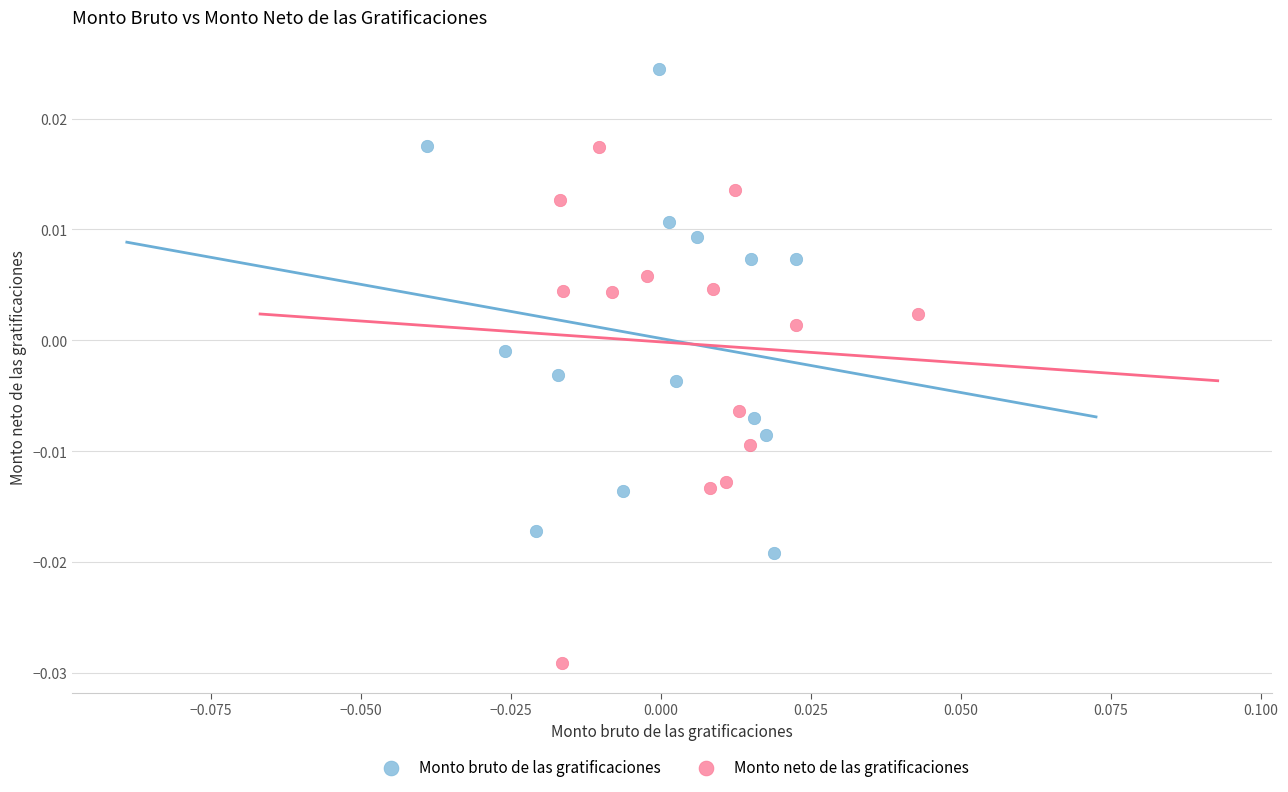

What are all the series names shown in the legend?

Monto bruto de las gratificaciones, Monto neto de las gratificaciones